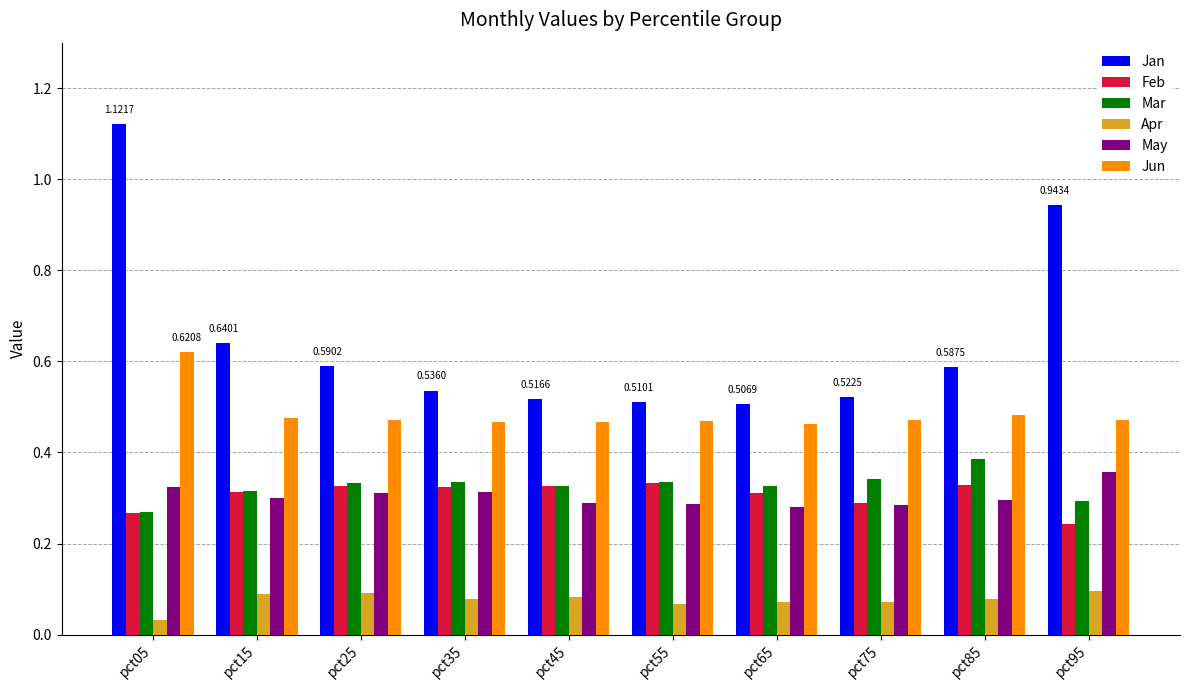

What are all the series names shown in the legend?

Jan, Feb, Mar, Apr, May, Jun